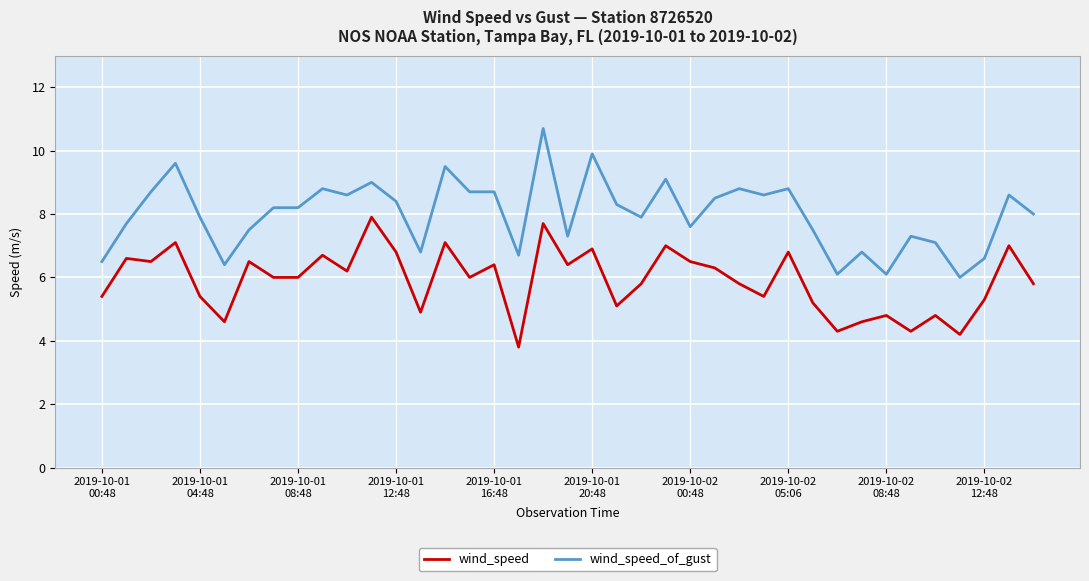

How many lines are shown in the chart?

2